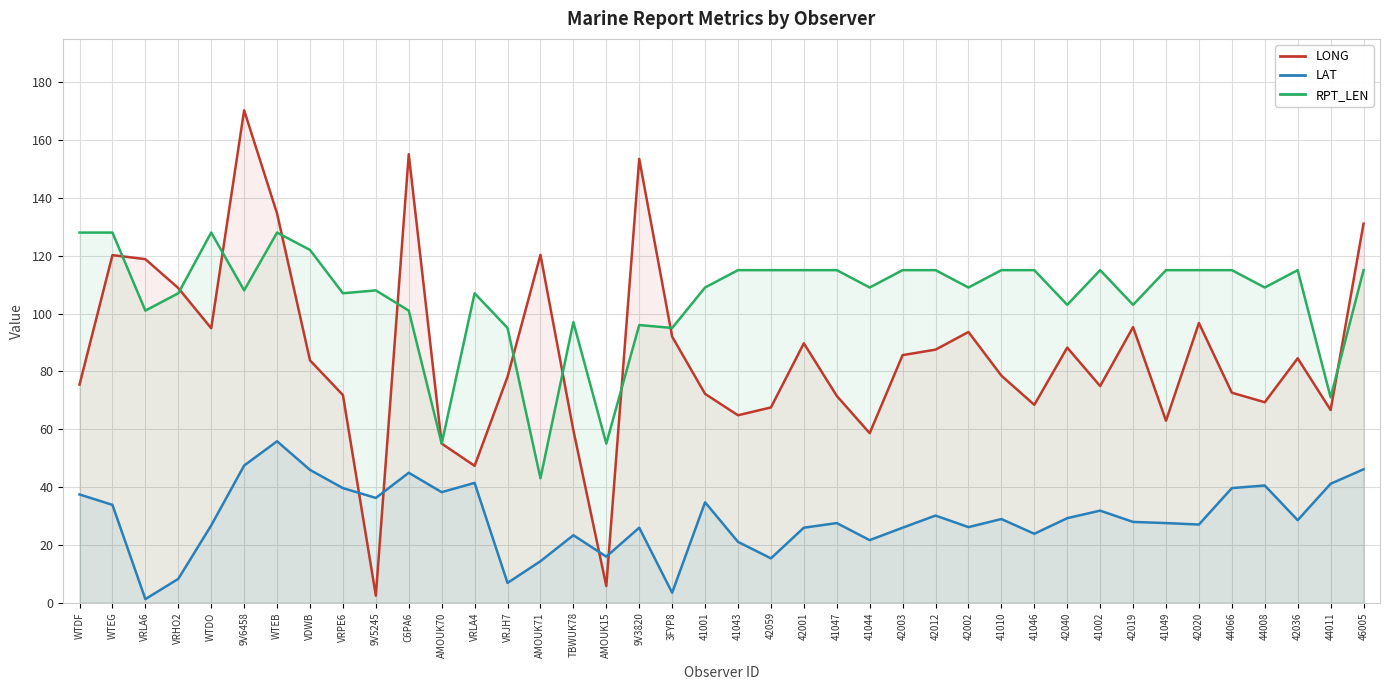

Where is the first local minimum for RPT_LEN?

VRLA6